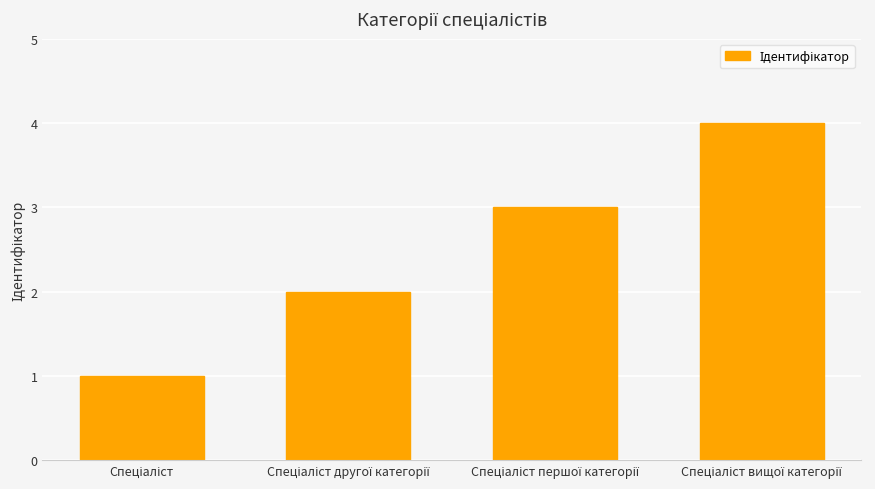

What is the difference between the maximum and minimum values?

3